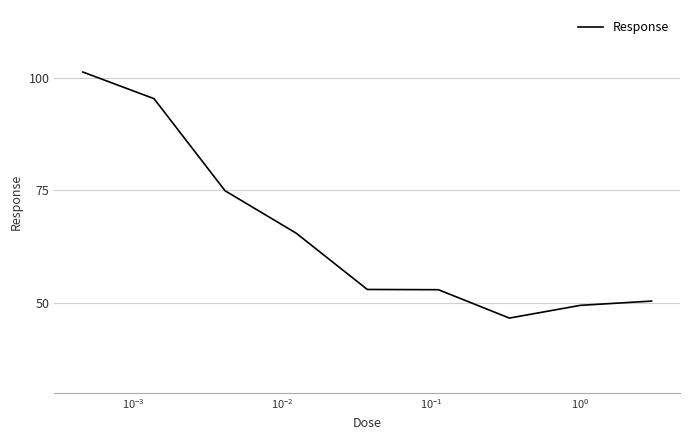

What is the maximum value shown in the chart?

101.2